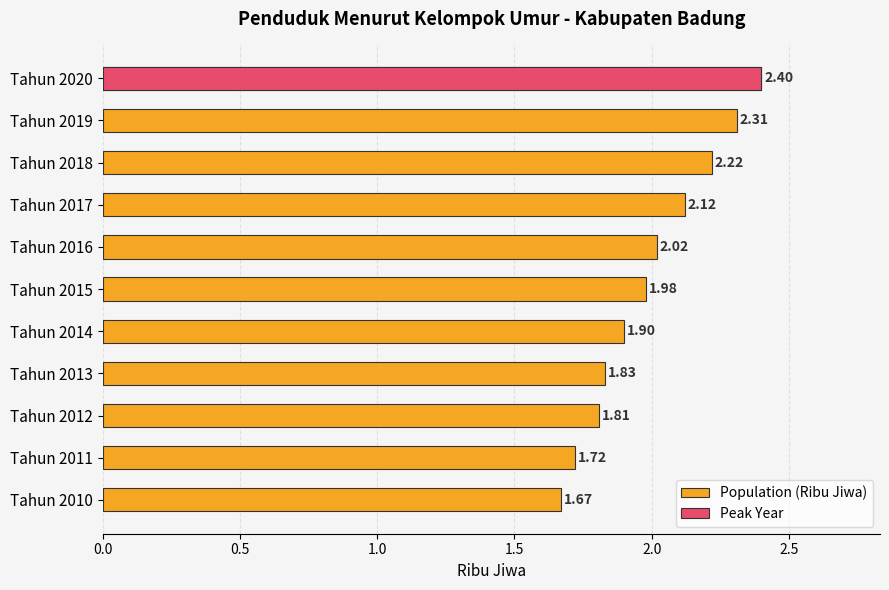

What is the difference between the second highest and minimum values?

0.6